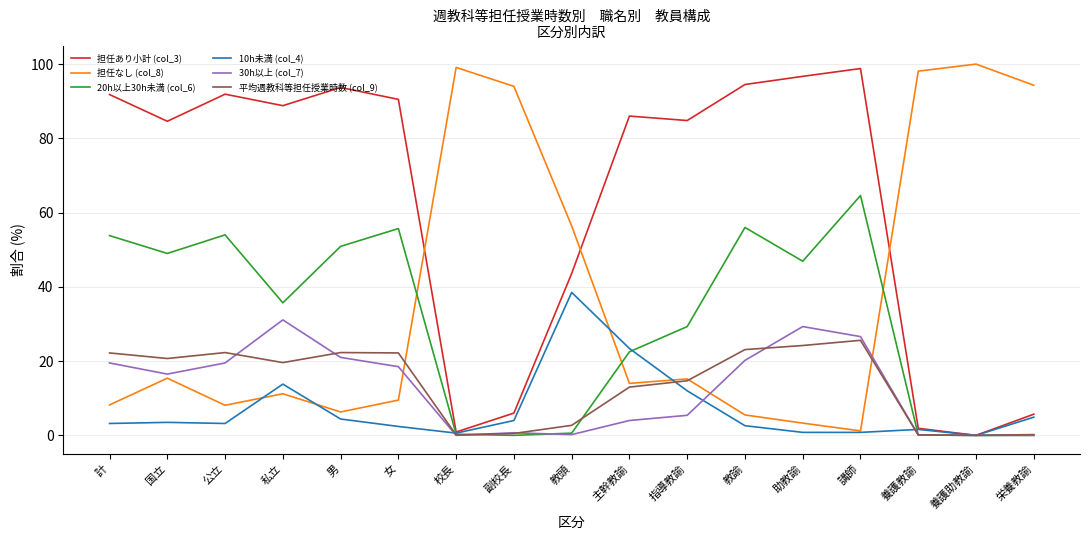

How many lines are shown in the chart?

6